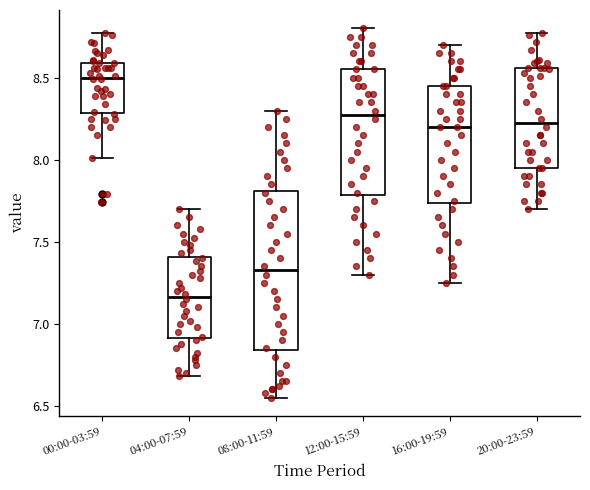

Which box is the tallest, from its lower edge to its upper edge?

08:00-11:59